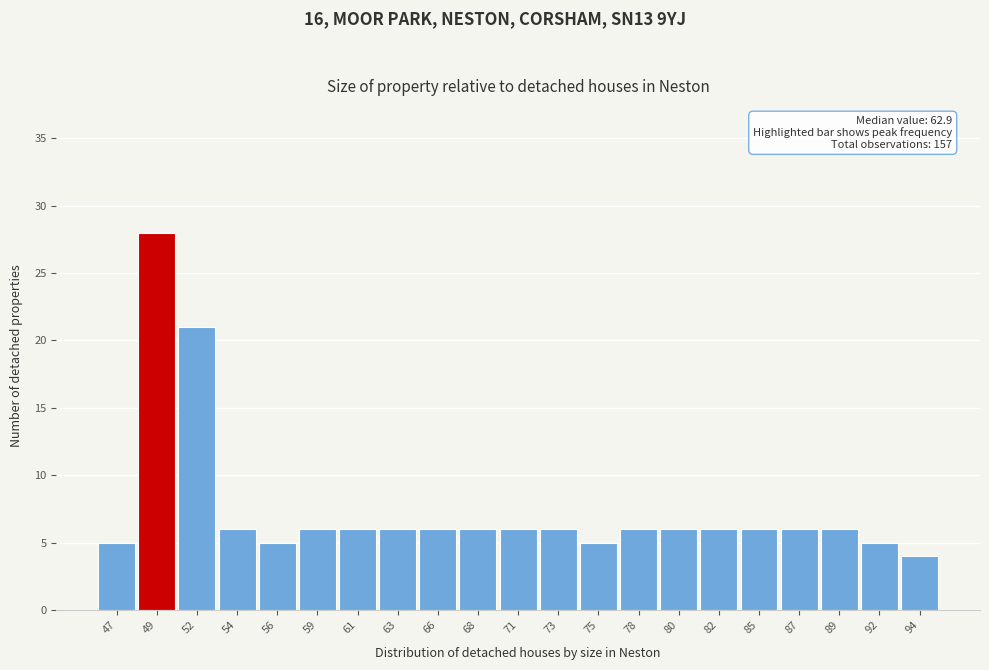

Over which range of the x-axis is the bar tallest?

48.0 to 50.5